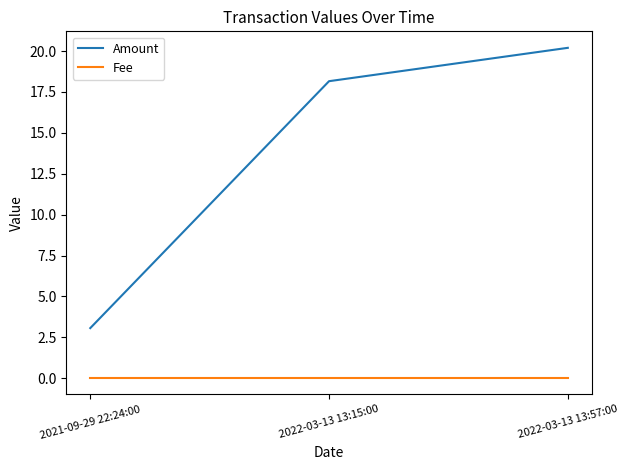

List the series in order of their overall mean, highest first.

Amount, Fee